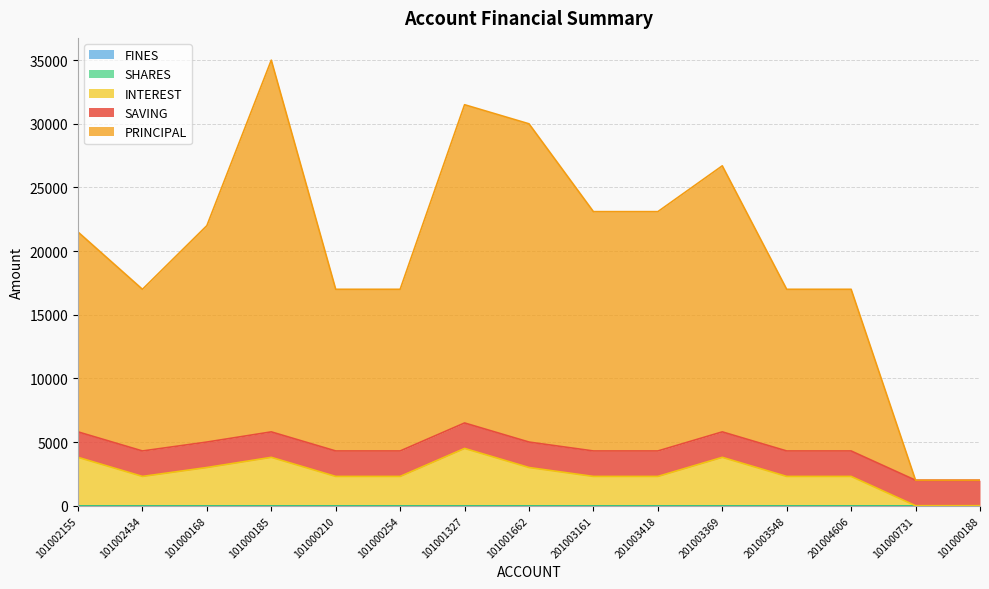

Which label corresponds to the smallest value in the chart?

101000731